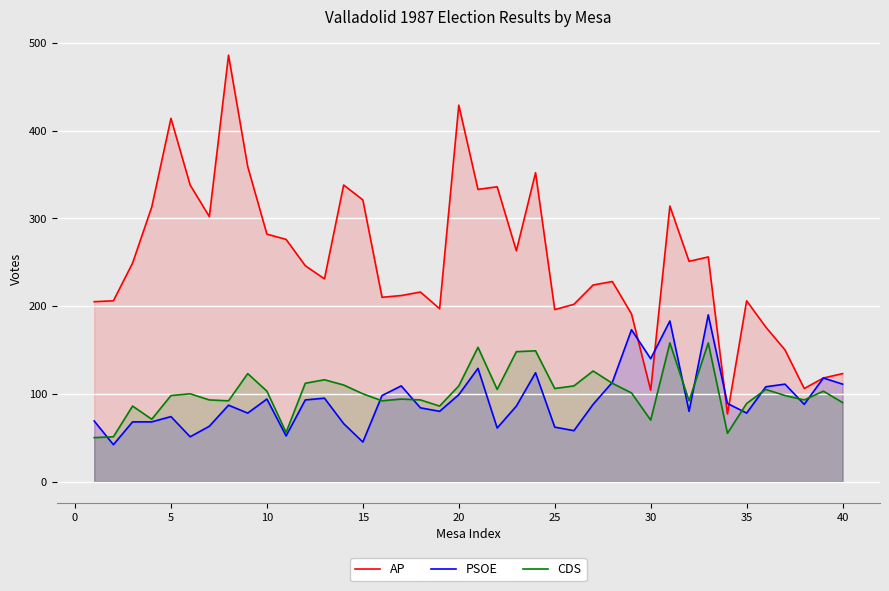

What is the minimum value for CDS?

50